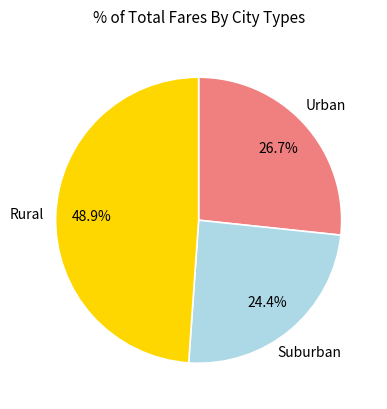

Does any single category account for the majority?

No